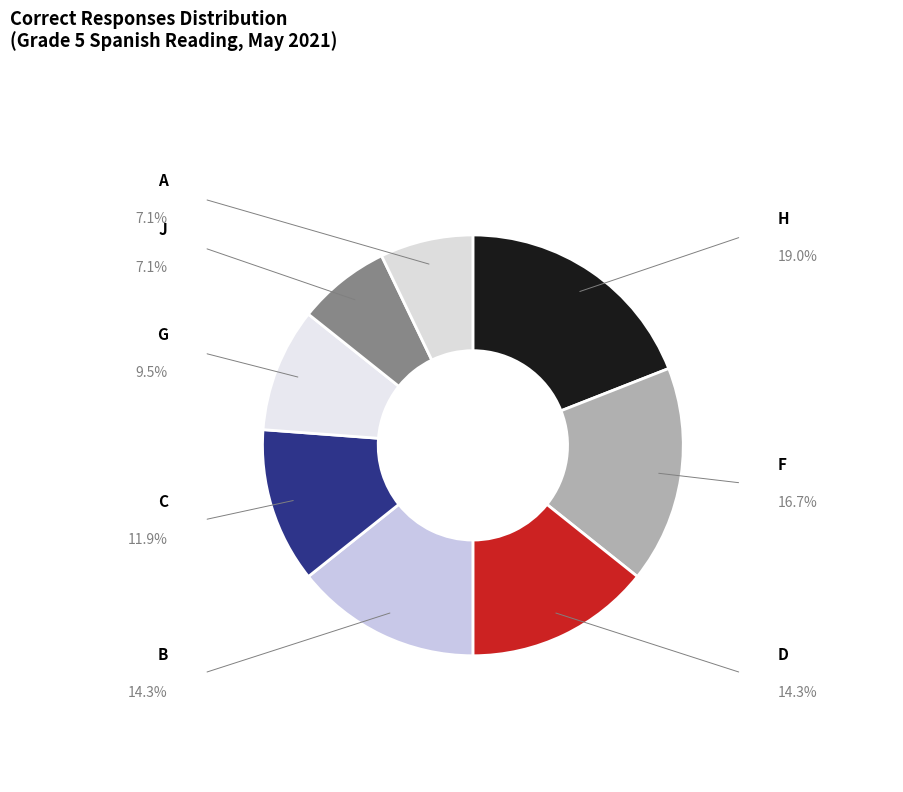

What is the change in value from B to J?

-3